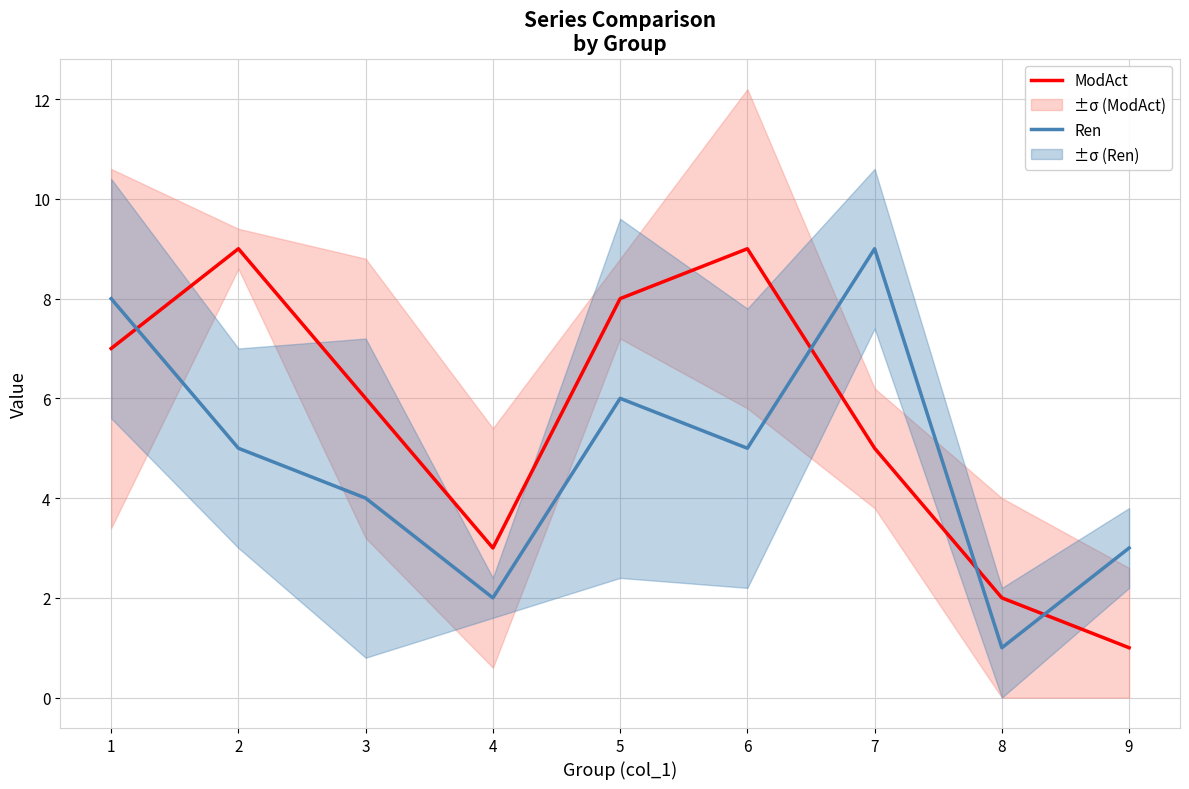

How many Ren values are between 3 and 6?

5